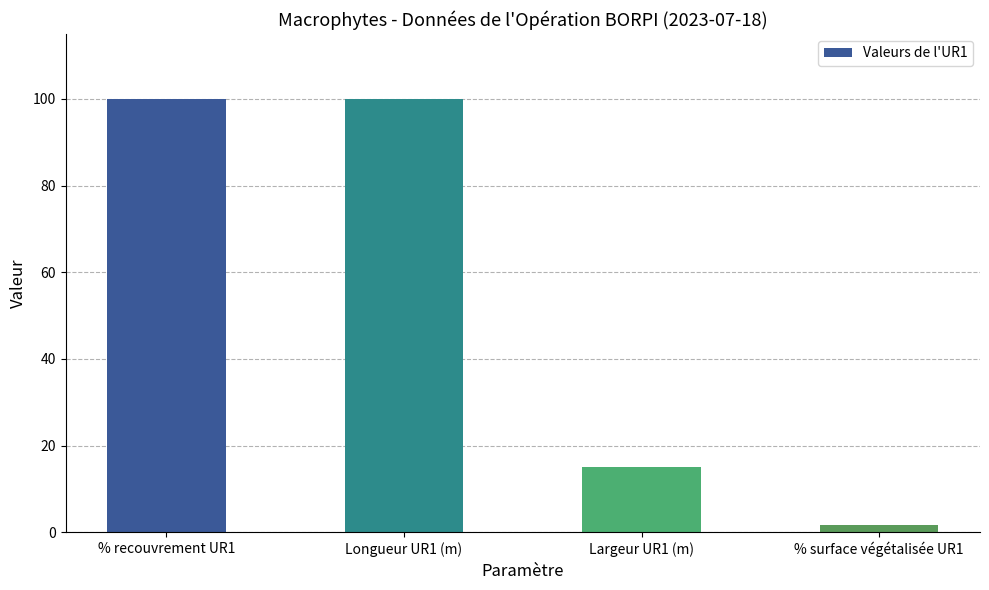

What is the ratio of the value at Longueur UR1 (m) to the value at % surface végétalisée UR1?

59.5